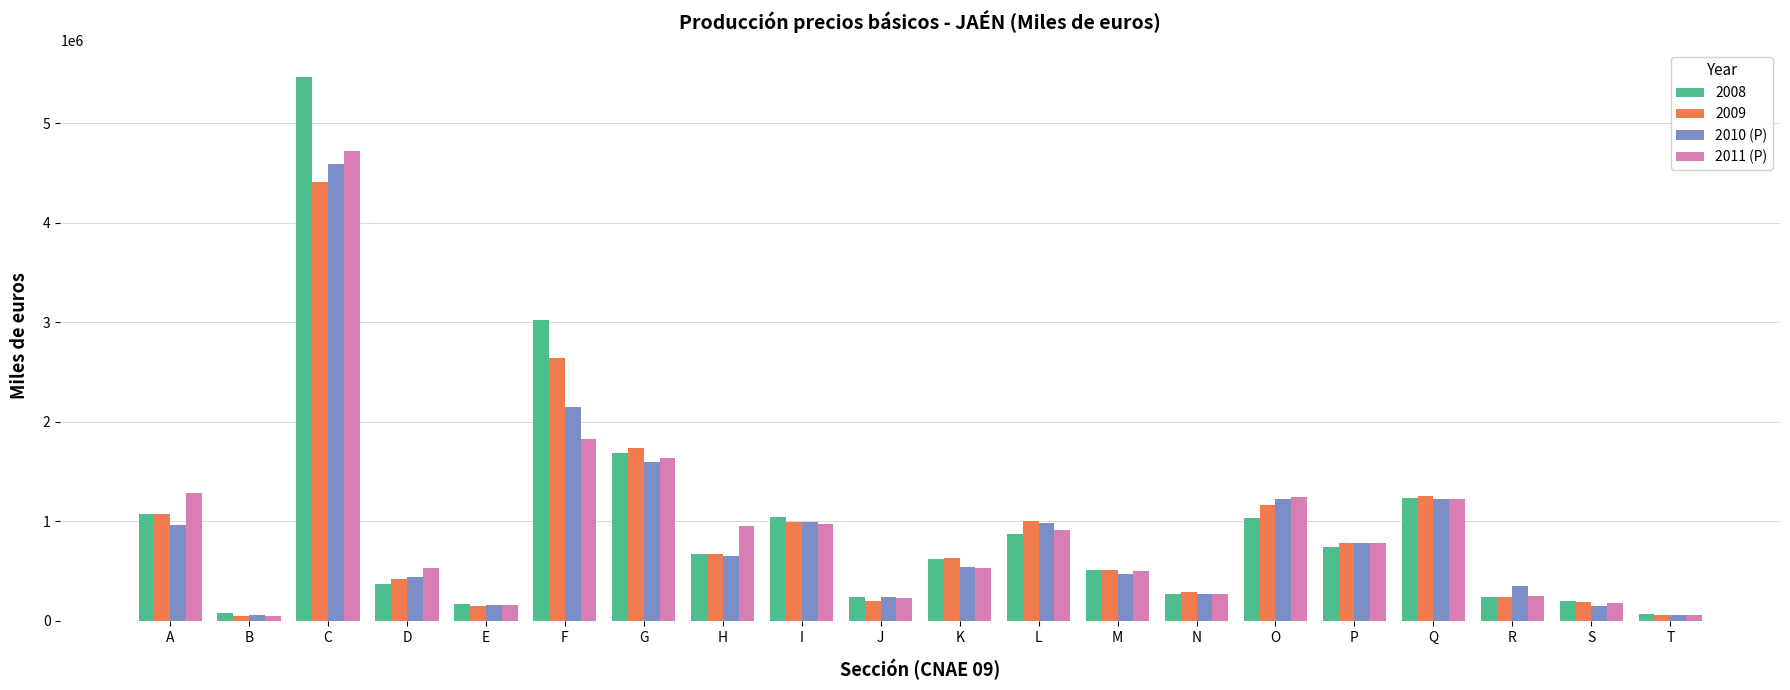

What is the difference between the 2011 (P) values at I and H?

20008